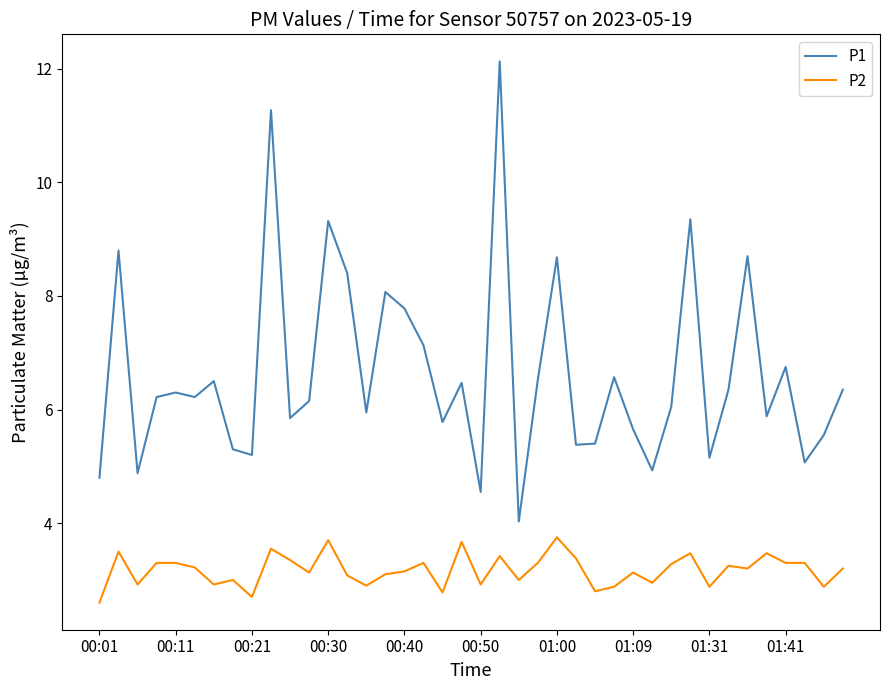

True or false: P2 and P1 intersect in this chart.

False